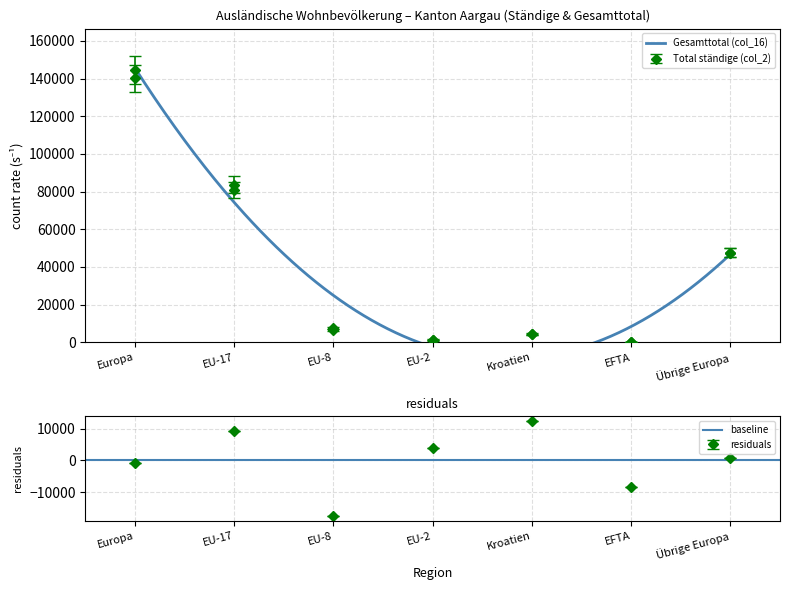

What is the label of the 7th point from the left?

Übrige Europa